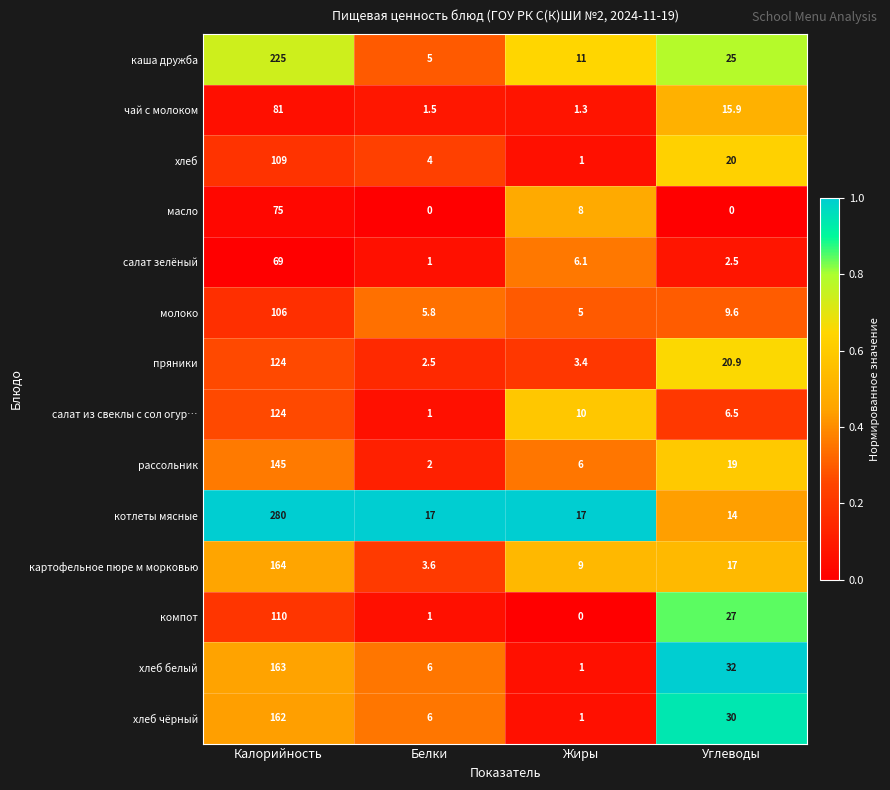

The value of масло at Калорийность is 75.0. True or false?

True